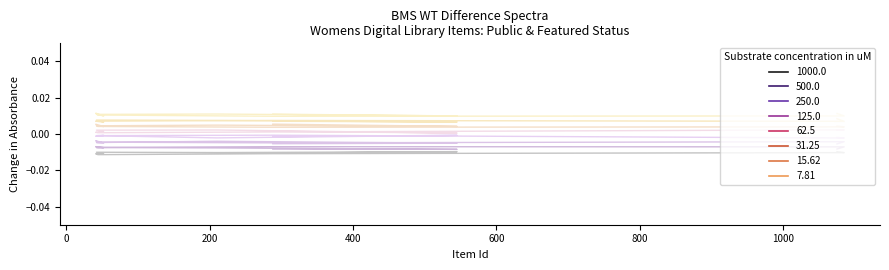

Which has a higher value, 545 or 52?

545